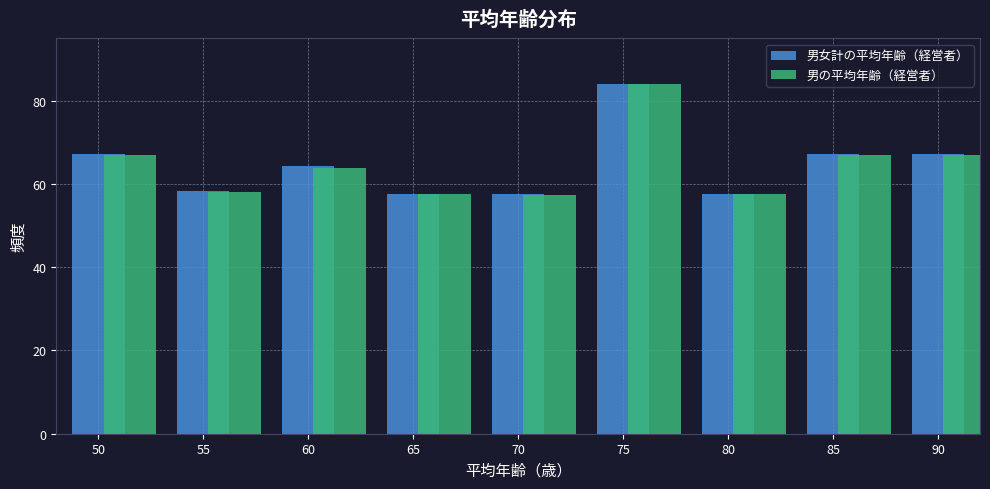

What is the total value across all series at 65?

115.3